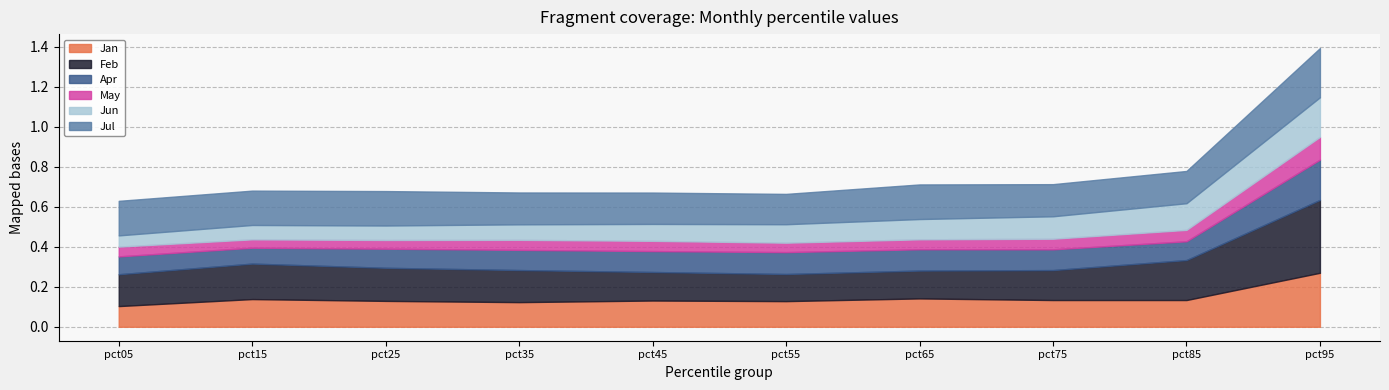

Which series has the largest total across all categories?

Feb